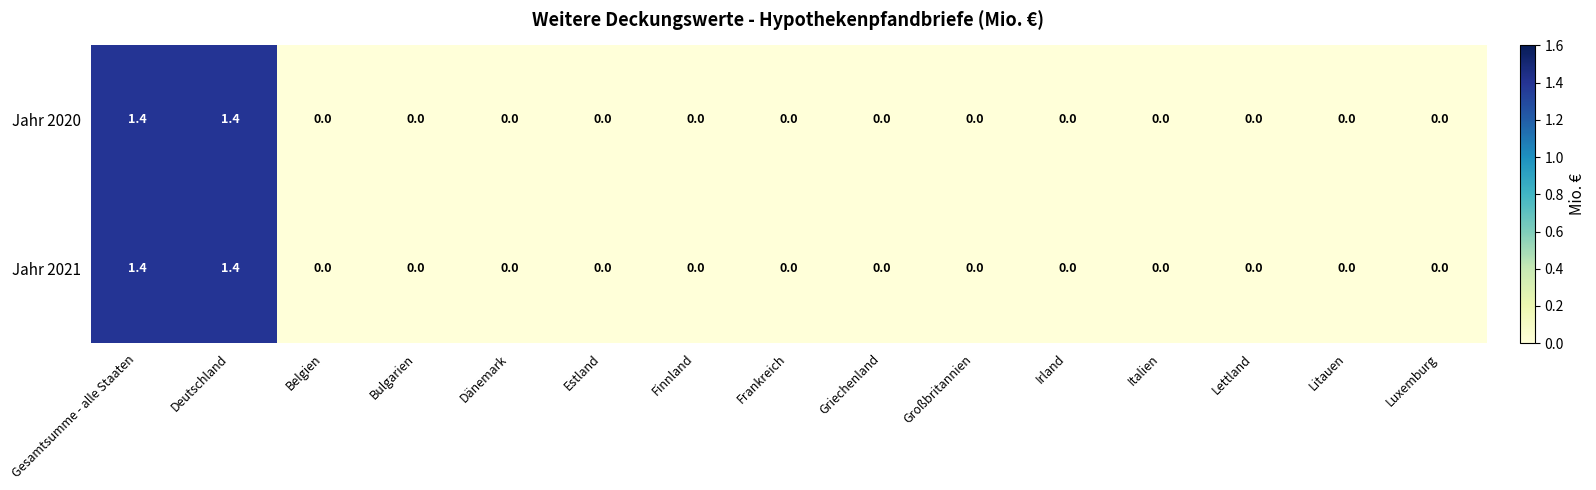

The Jahr 2020 series shows -0.9 at Frankreich. True or false?

False